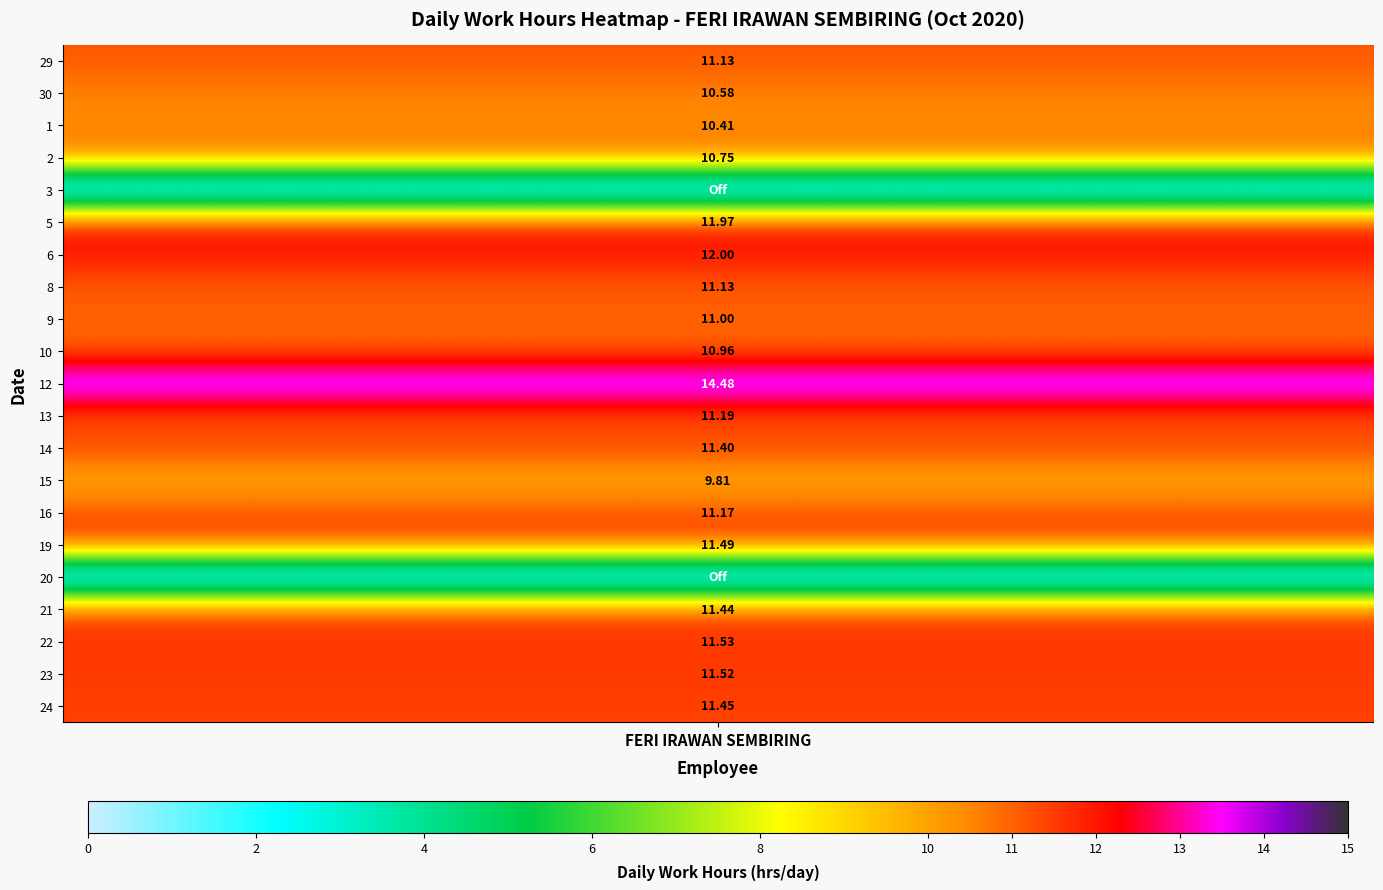

What is the greatest value displayed?

14.5